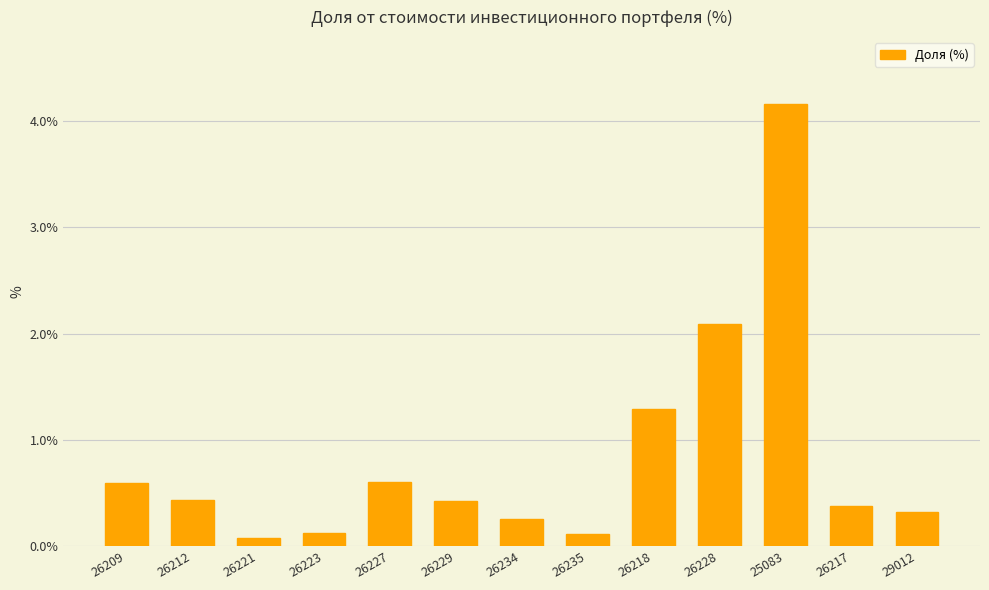

The value at 26229 is 0.4. True or false?

True